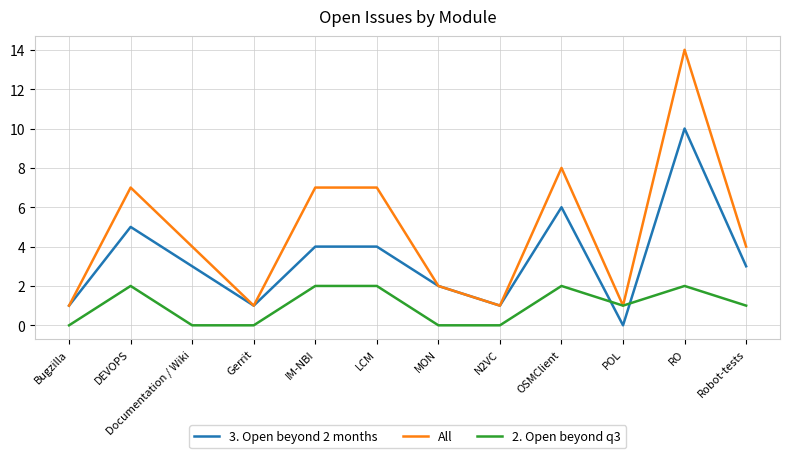

Is it true that 3. Open beyond 2 months equals 1 at N2VC?

True